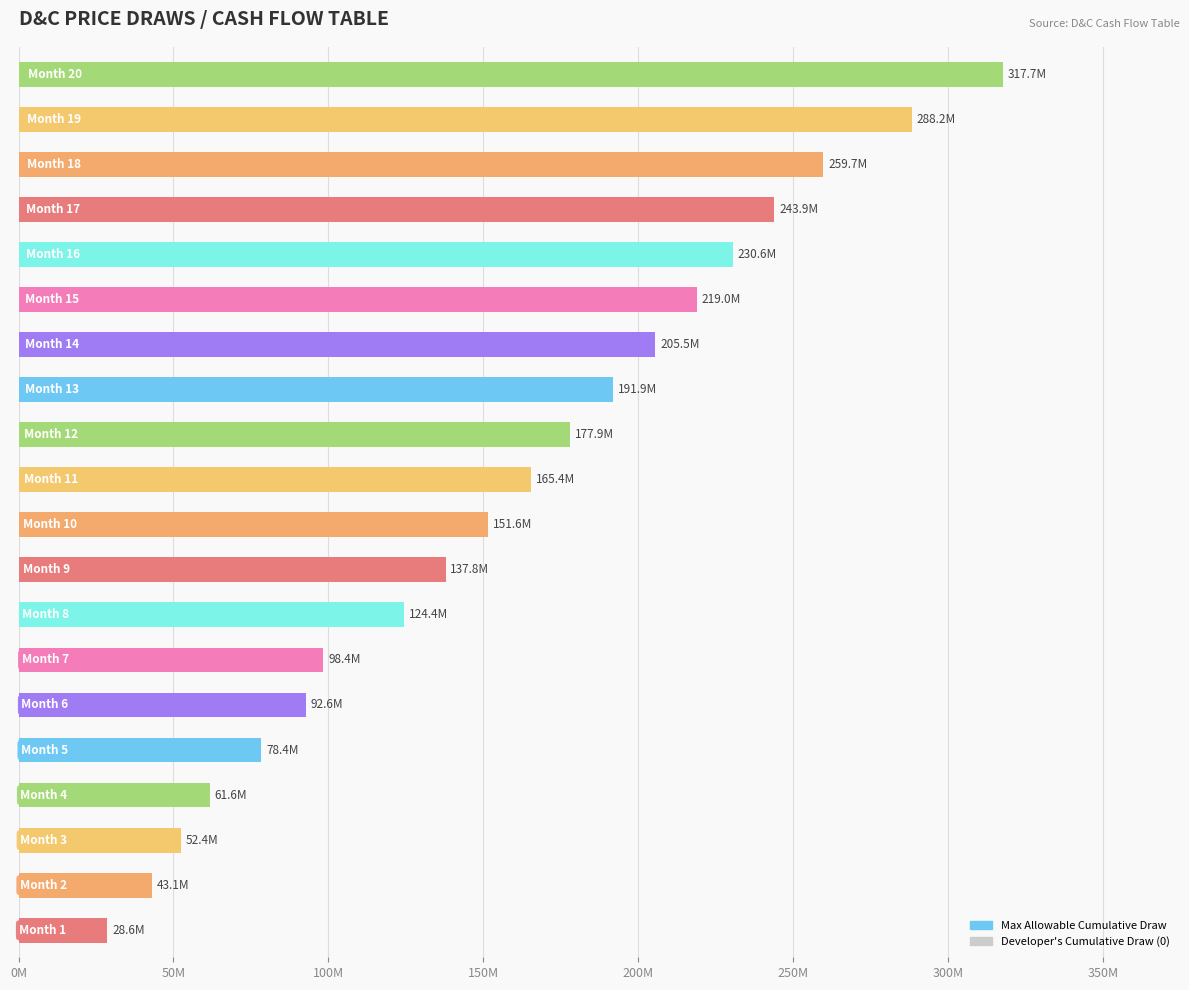

Are the bars horizontal?

Yes